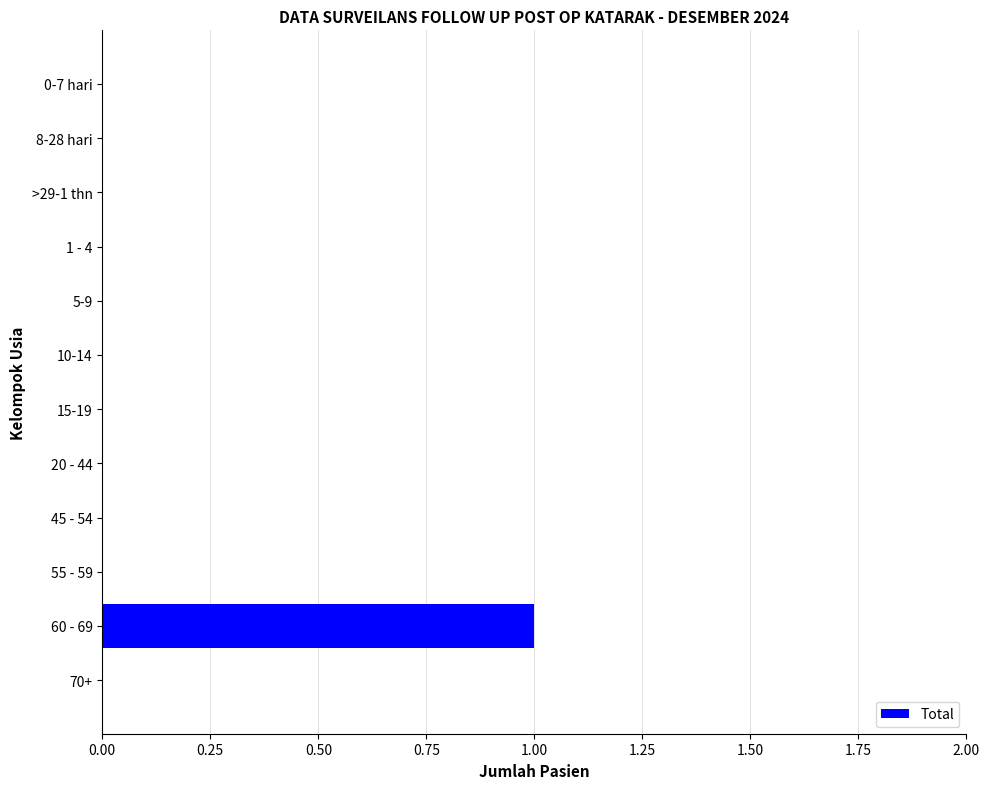

Reading top to bottom, transcribe all the data shown in this chart.

0-7 hari=0	8-28 hari=0	>29-1 thn=0	1 - 4=0	5-9=0	10-14=0	15-19=0	20 - 44=0	45 - 54=0	55 - 59=0	60 - 69=1	70+=0